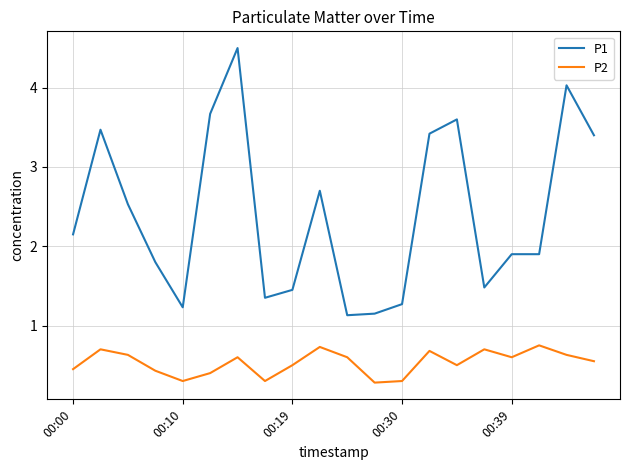

Which series has the largest total across all categories?

P1